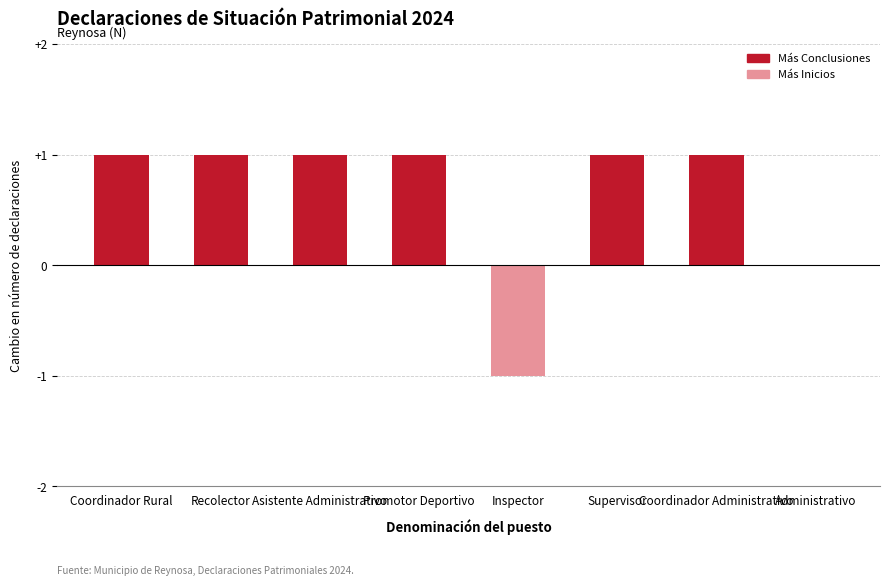

What is the sum of all values?

5